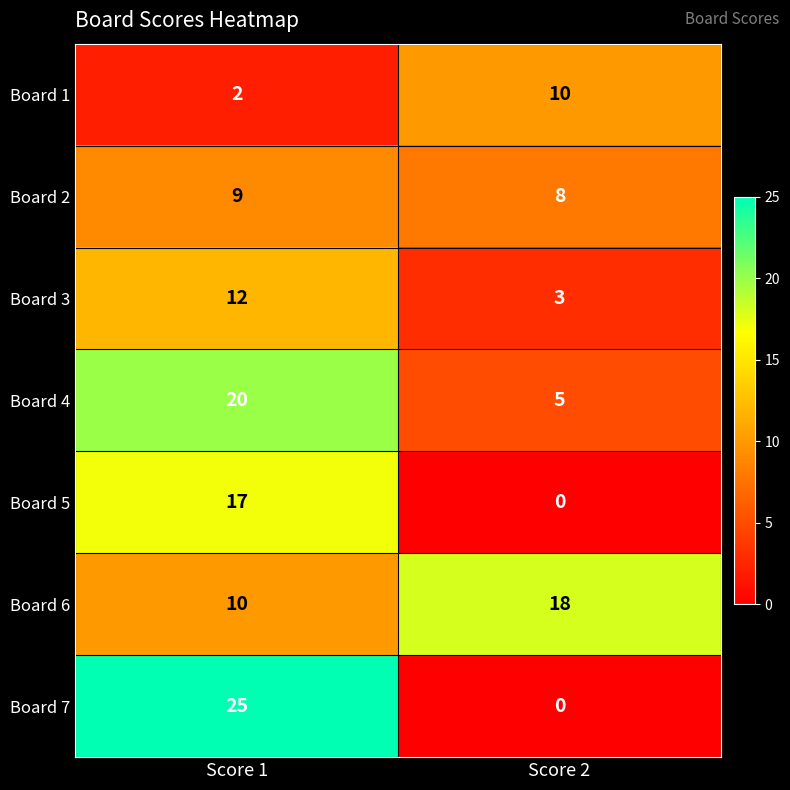

At which label is Board 5 closest to 8?

Score 2